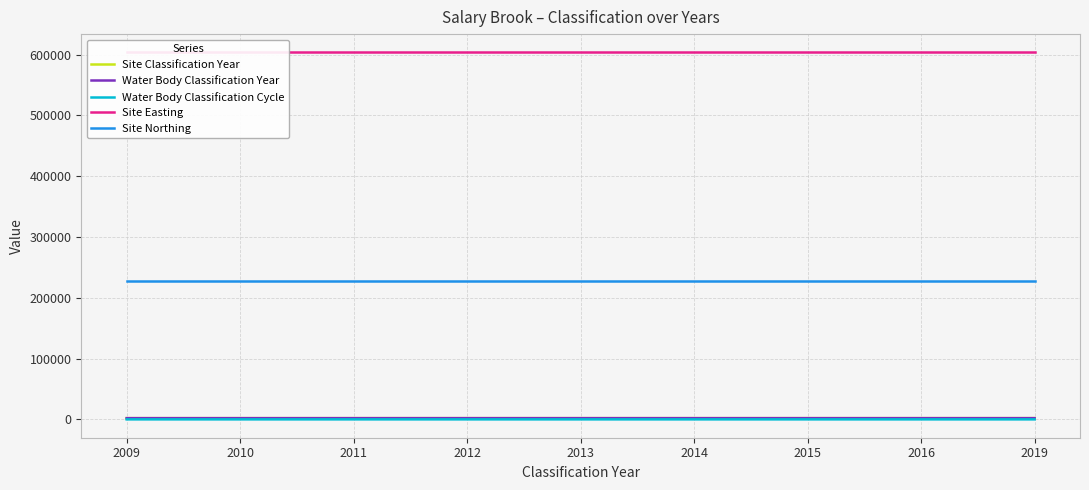

Is it true that Water Body Classification Year equals 2010 at 2010?

True